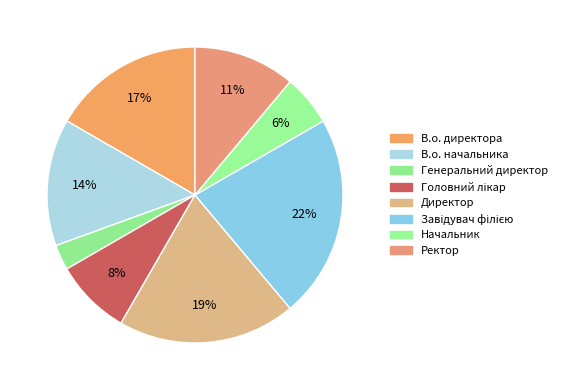

How much of the chart is everything except В.о. начальника?

86.1%